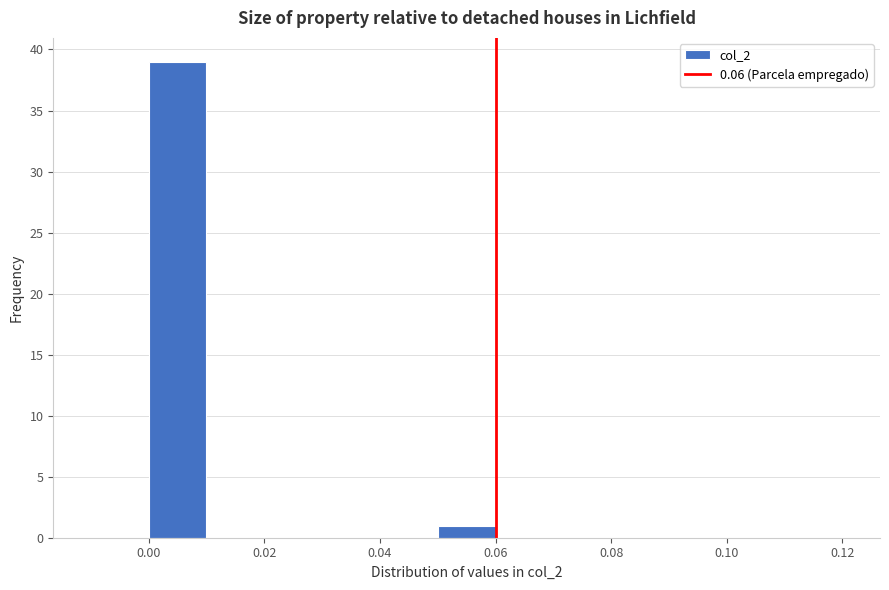

Reading left to right, list every bar in this chart as the range it spans on the x-axis followed by its height. The values are not printed on the chart, so give them approximately, as read against the axis.

-0.01 to 0.00: 0
0.00 to 0.01: 39
0.01 to 0.02: 0
0.02 to 0.03: 0
0.03 to 0.04: 0
0.04 to 0.05: 0
0.05 to 0.06: 1
0.06 to 0.07: 0
0.07 to 0.08: 0
0.08 to 0.09: 0
0.09 to 0.10: 0
0.10 to 0.11: 0
0.11 to 0.12: 0